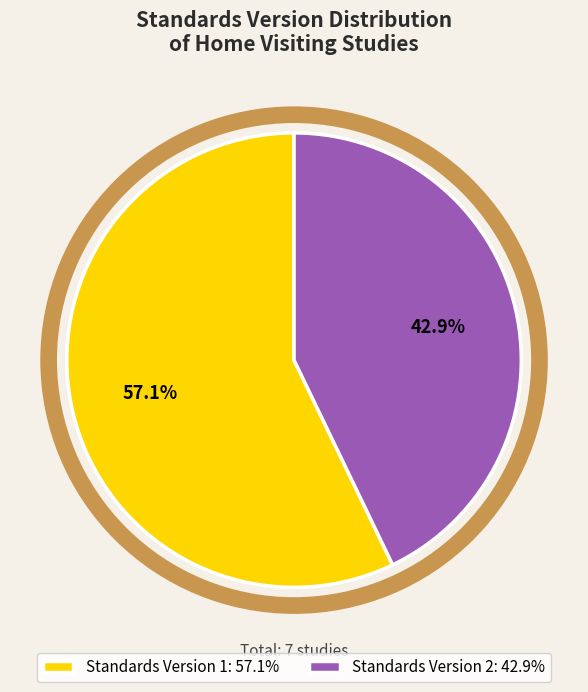

Which slice is the largest?

Standards Version 1: 57.1%